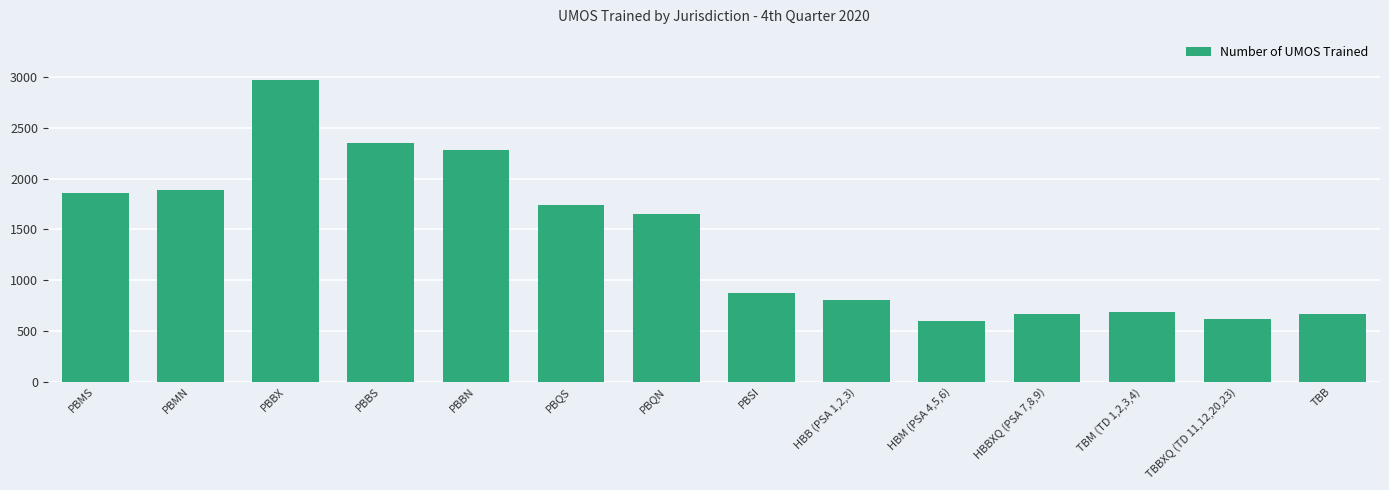

What is the maximum value shown in the chart?

2971